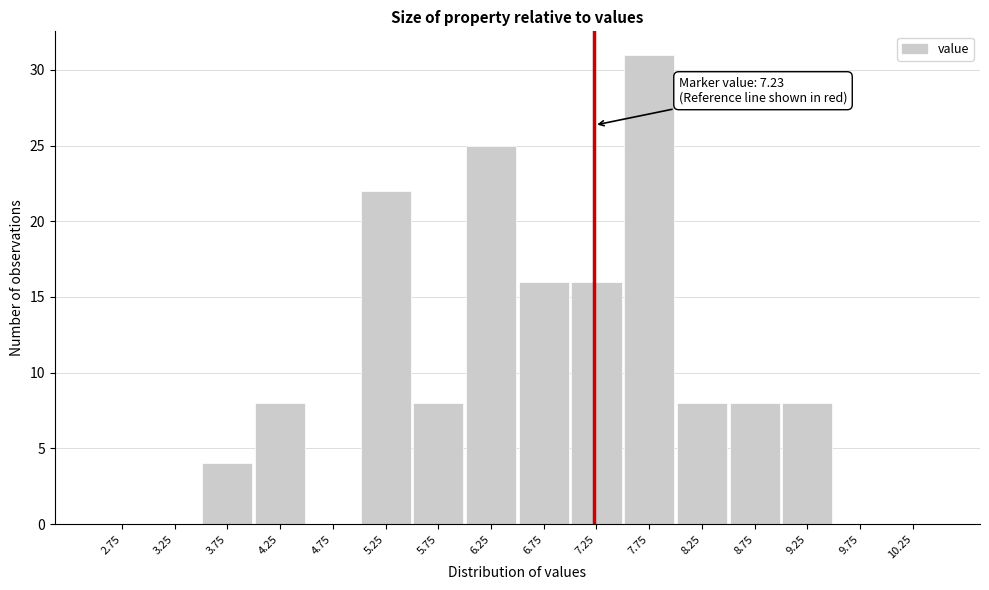

Over which range of the x-axis is the bar tallest?

7.5 to 8.0